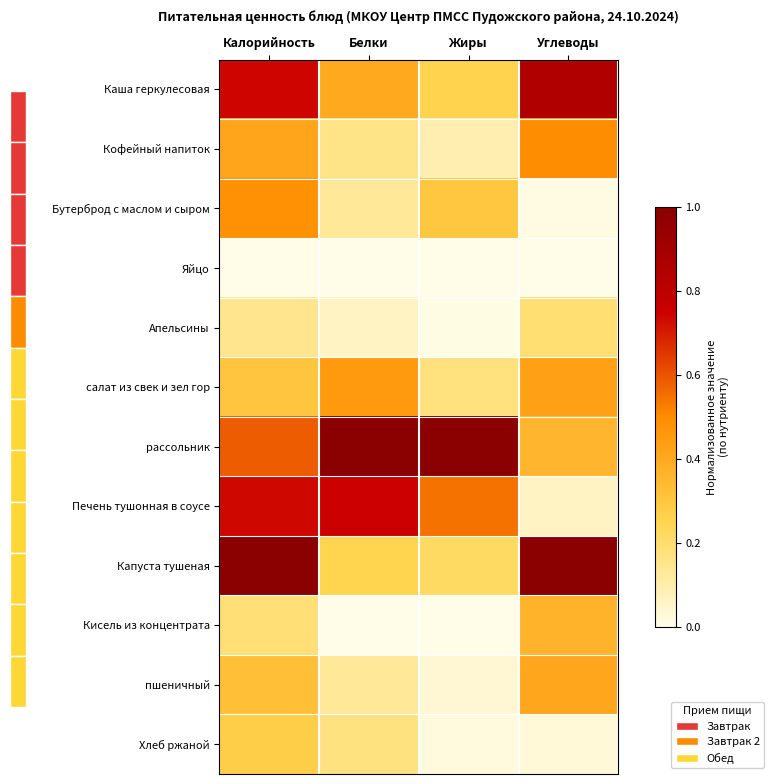

What is the maximum value shown in the chart?

1.0